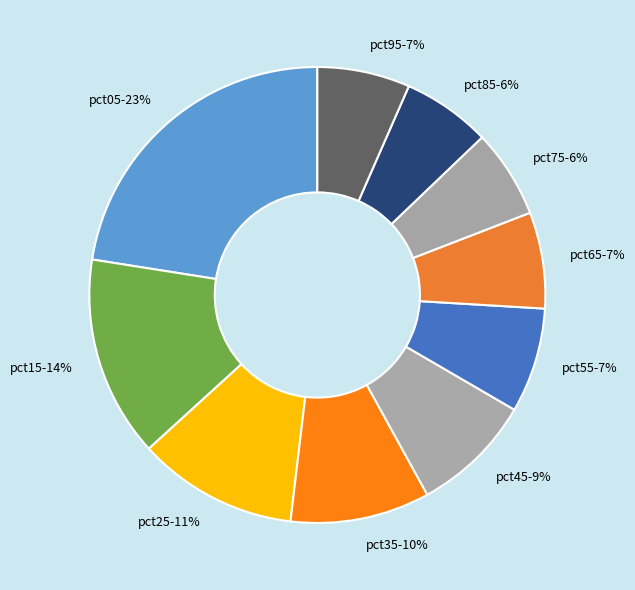

How many segments does this pie chart have?

10